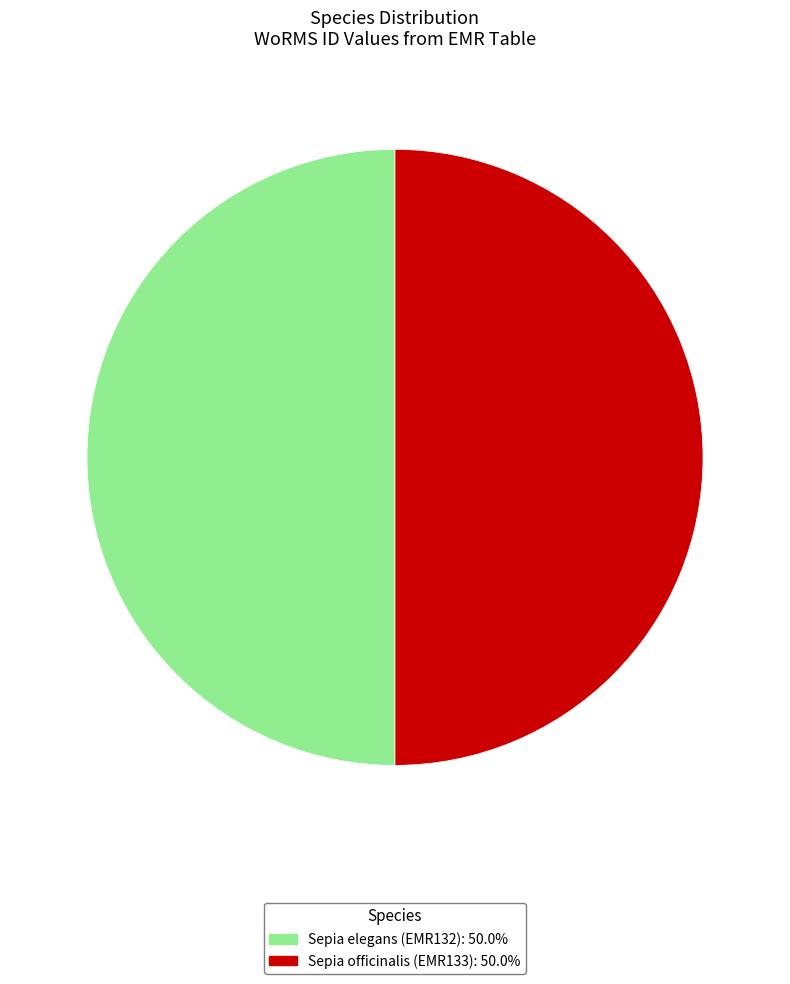

Do Sepia elegans (EMR132): 50.0% and Sepia officinalis (EMR133): 50.0% together represent more than half of the pie?

Yes